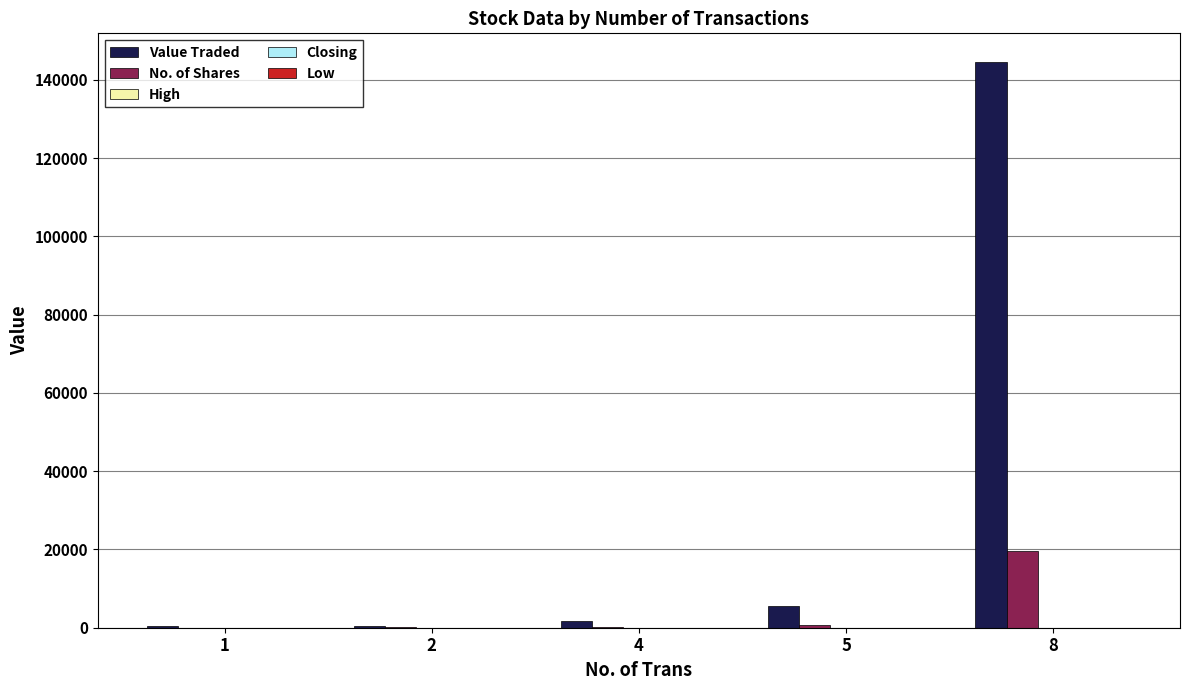

Which series has the largest total across all categories?

Value Traded